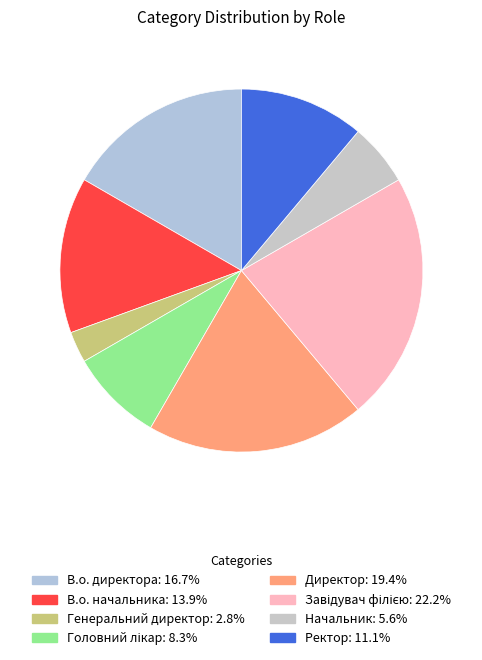

Does Начальник represent more than half of the total?

No